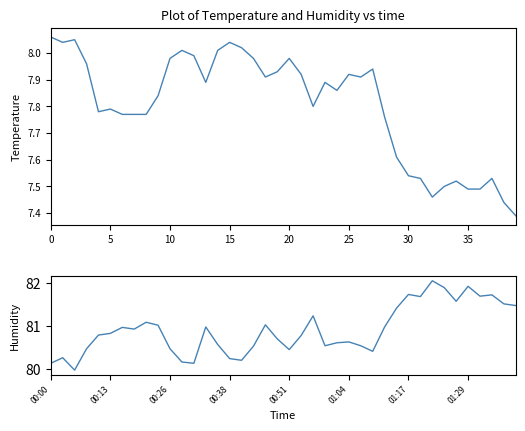

True or false: humidity and temperature intersect in this chart.

False